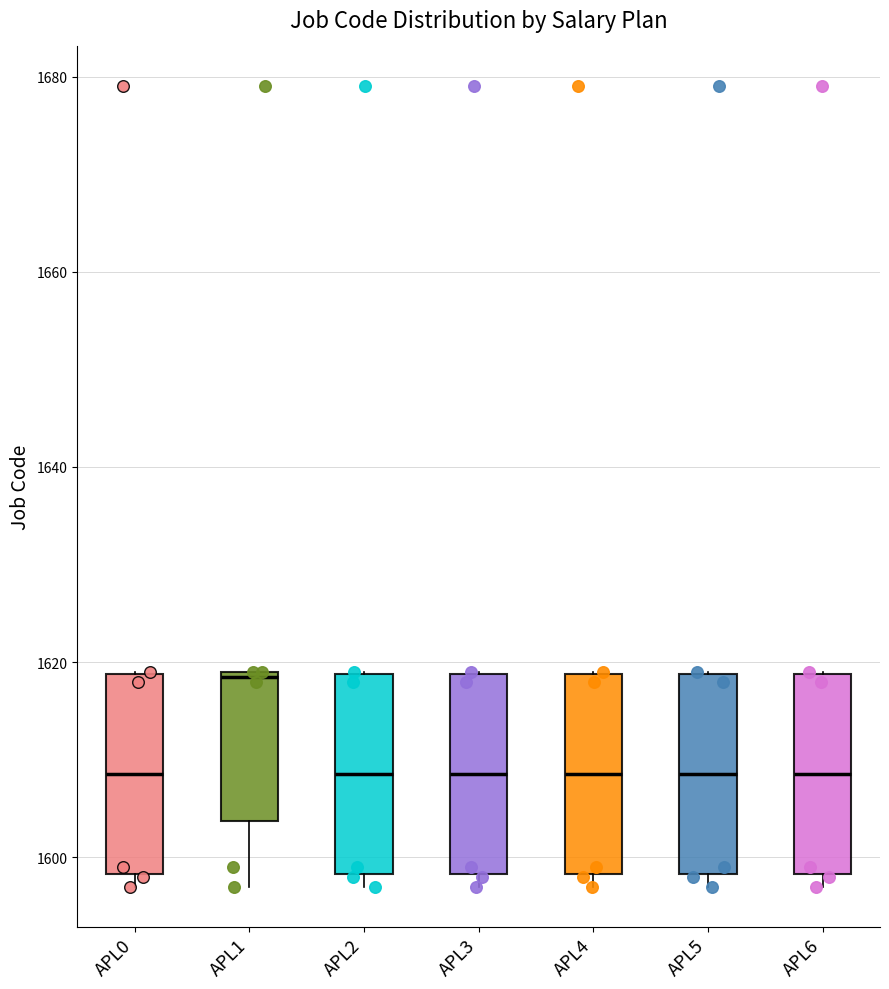

Reading left to right, transcribe this box plot: for each box, give where its median line is, the range the box spans, and where its two whiskers end, as read against the y-axis. The values are not printed on the chart, so give them approximately, as read against the axis.

APL0: median 1608, box 1598 to 1618, whiskers 1598 (just below the box's lower edge) to 1620
APL1: median 1618, box 1604 to 1620, whiskers 1598 to 1620
APL2: median 1608, box 1598 to 1618, whiskers 1598 (just below the box's lower edge) to 1620
APL3: median 1608, box 1598 to 1618, whiskers 1598 (just below the box's lower edge) to 1620
APL4: median 1608, box 1598 to 1618, whiskers 1598 (just below the box's lower edge) to 1620
APL5: median 1608, box 1598 to 1618, whiskers 1598 (just below the box's lower edge) to 1620
APL6: median 1608, box 1598 to 1618, whiskers 1598 (just below the box's lower edge) to 1620